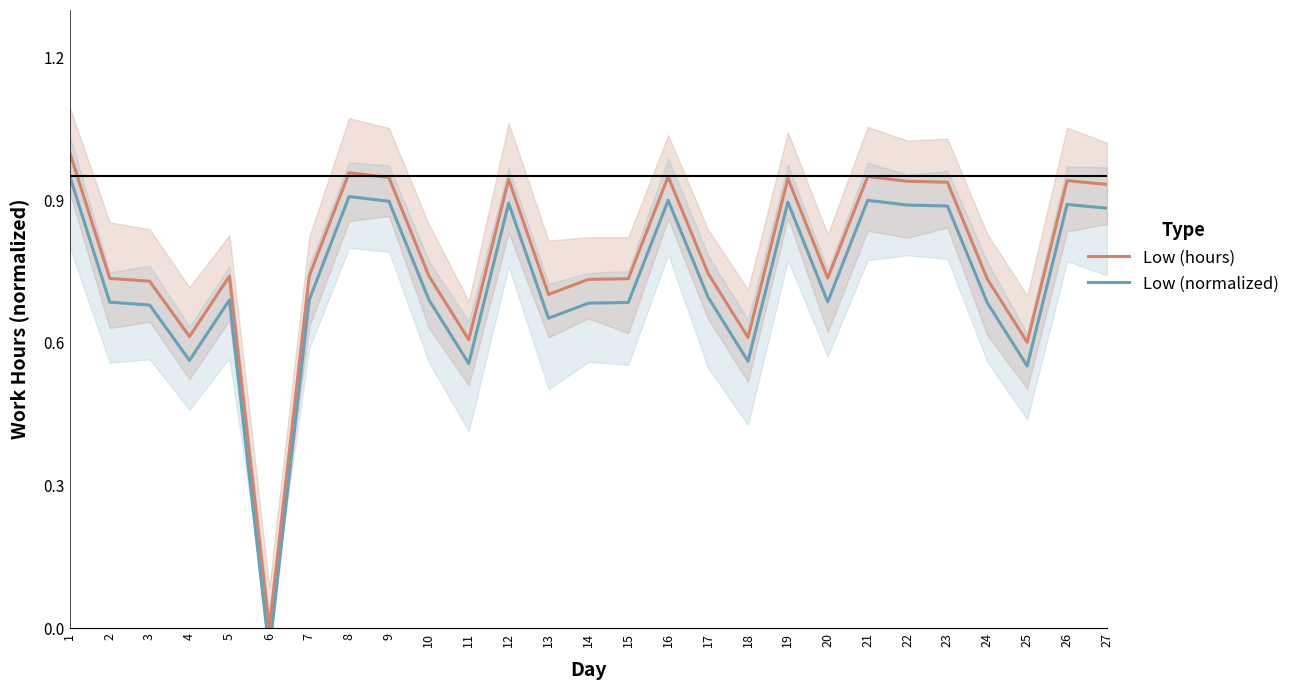

What is the total value across all series at 22?

1.8